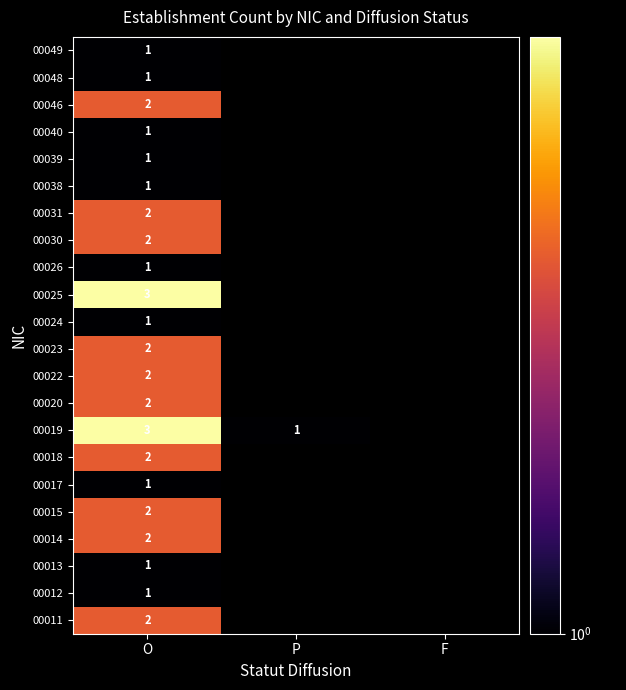

True or false: 00020 has a value of 1 at O.

False